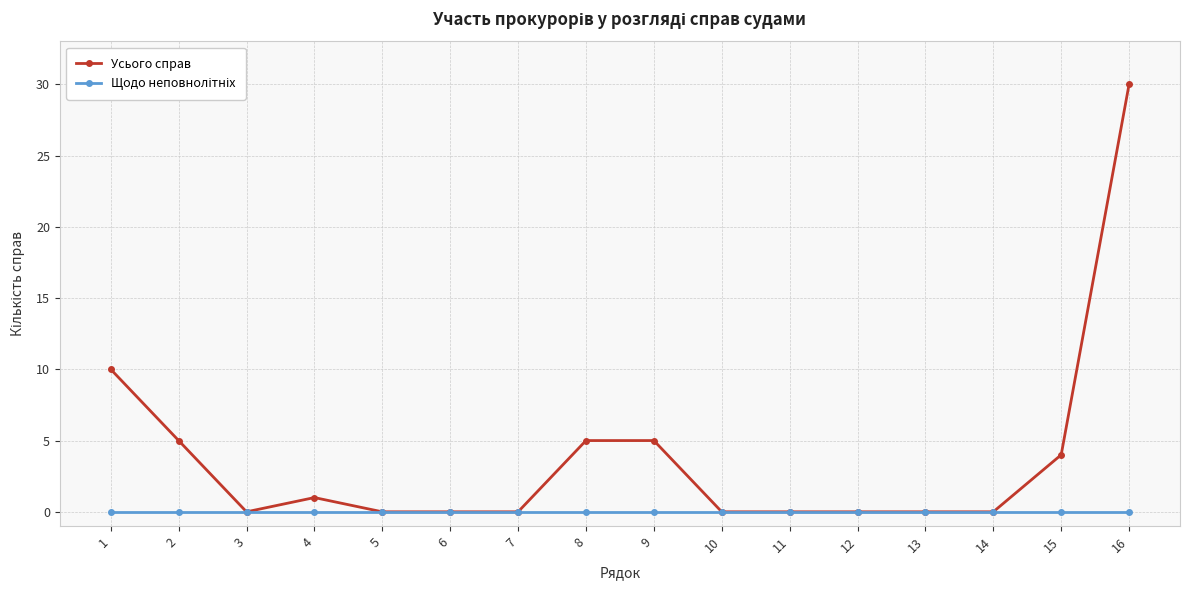

What is the maximum value shown in the chart?

30